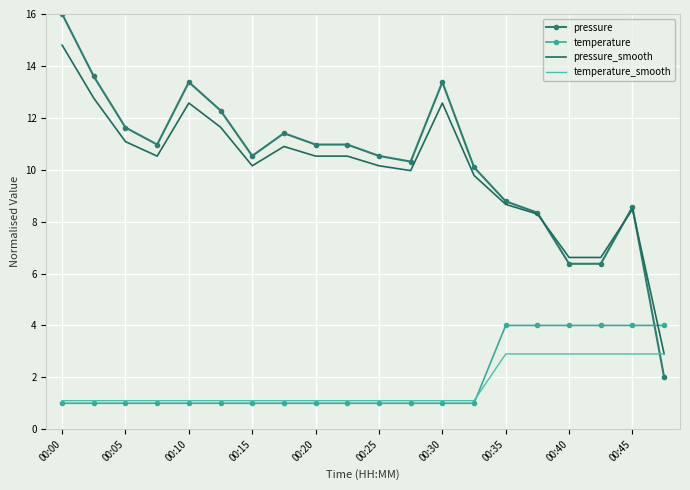

Rank the series by their maximum value, from lowest to highest.

temperature_smooth, temperature, pressure_smooth, pressure